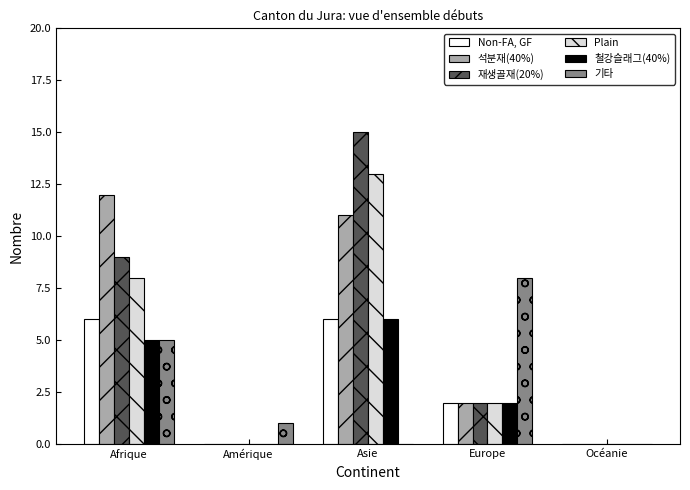

How many data points does each series have?

5